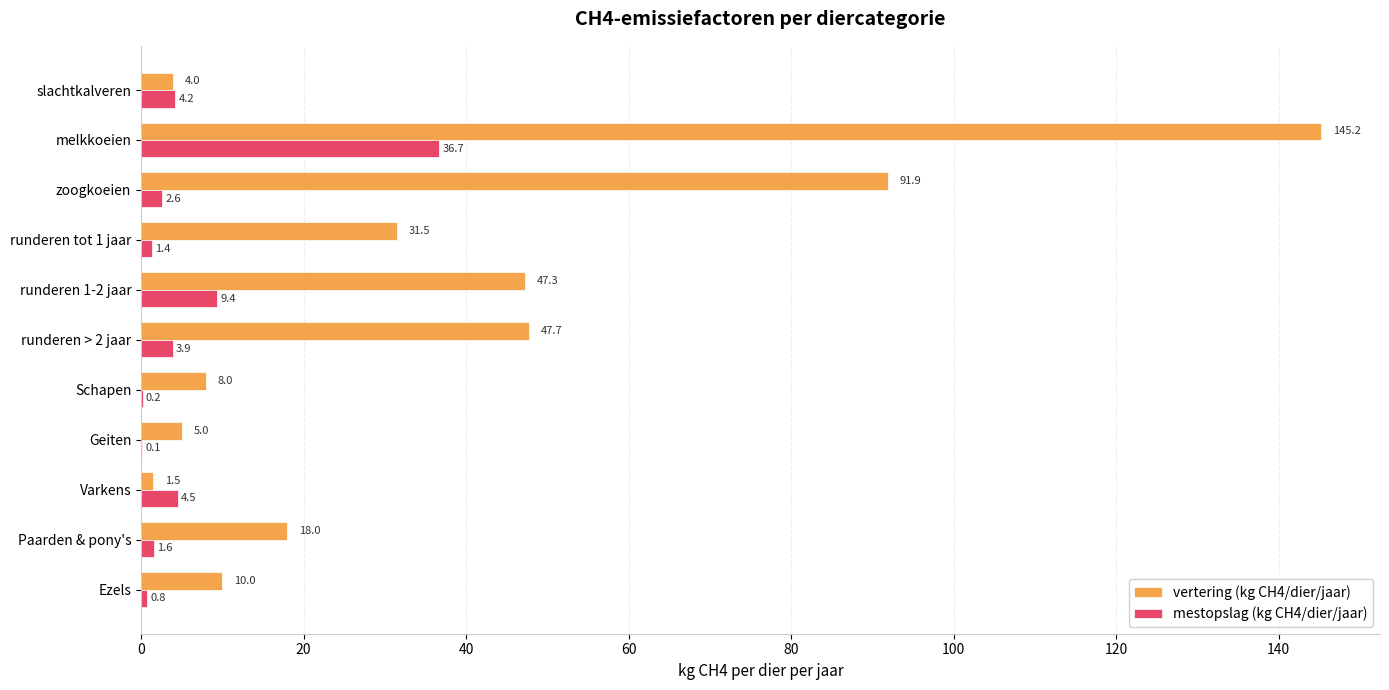

At which category is the sum across all series the highest?

melkkoeien